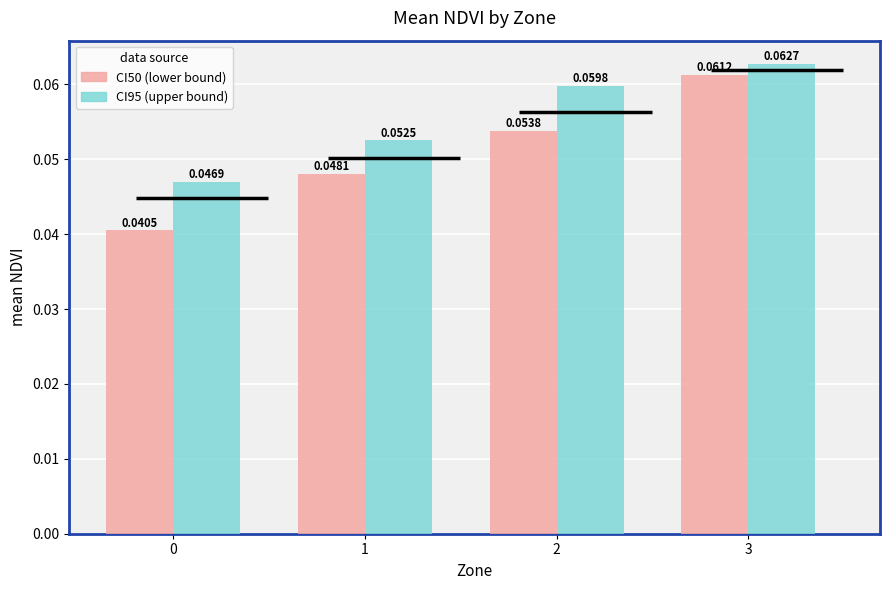

Reading left to right, list all the values displayed in this chart.

CI50 (lower bound): 0.0	0.0	0.1	0.1
CI95 (upper bound): 0.0	0.1	0.1	0.1